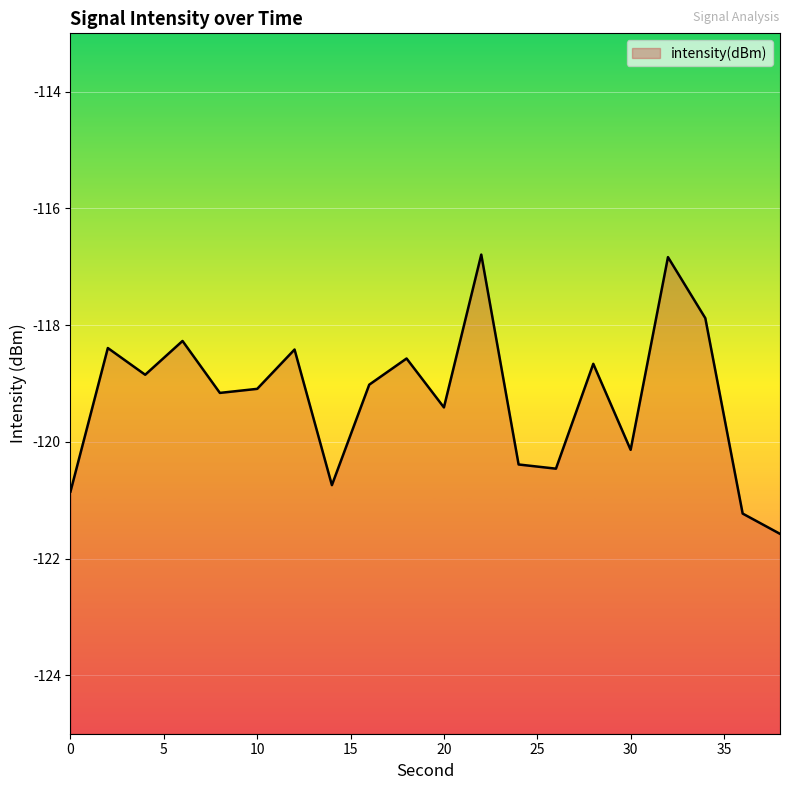

At which category does the chart reach its peak across all series?

22